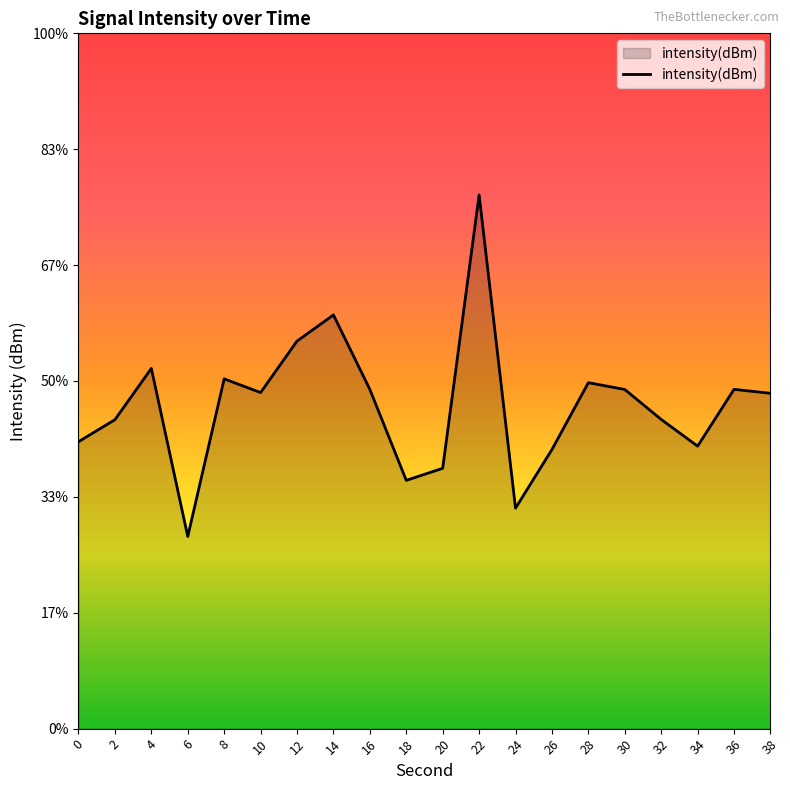

What is the value of the 18th point from the left?

-133.9